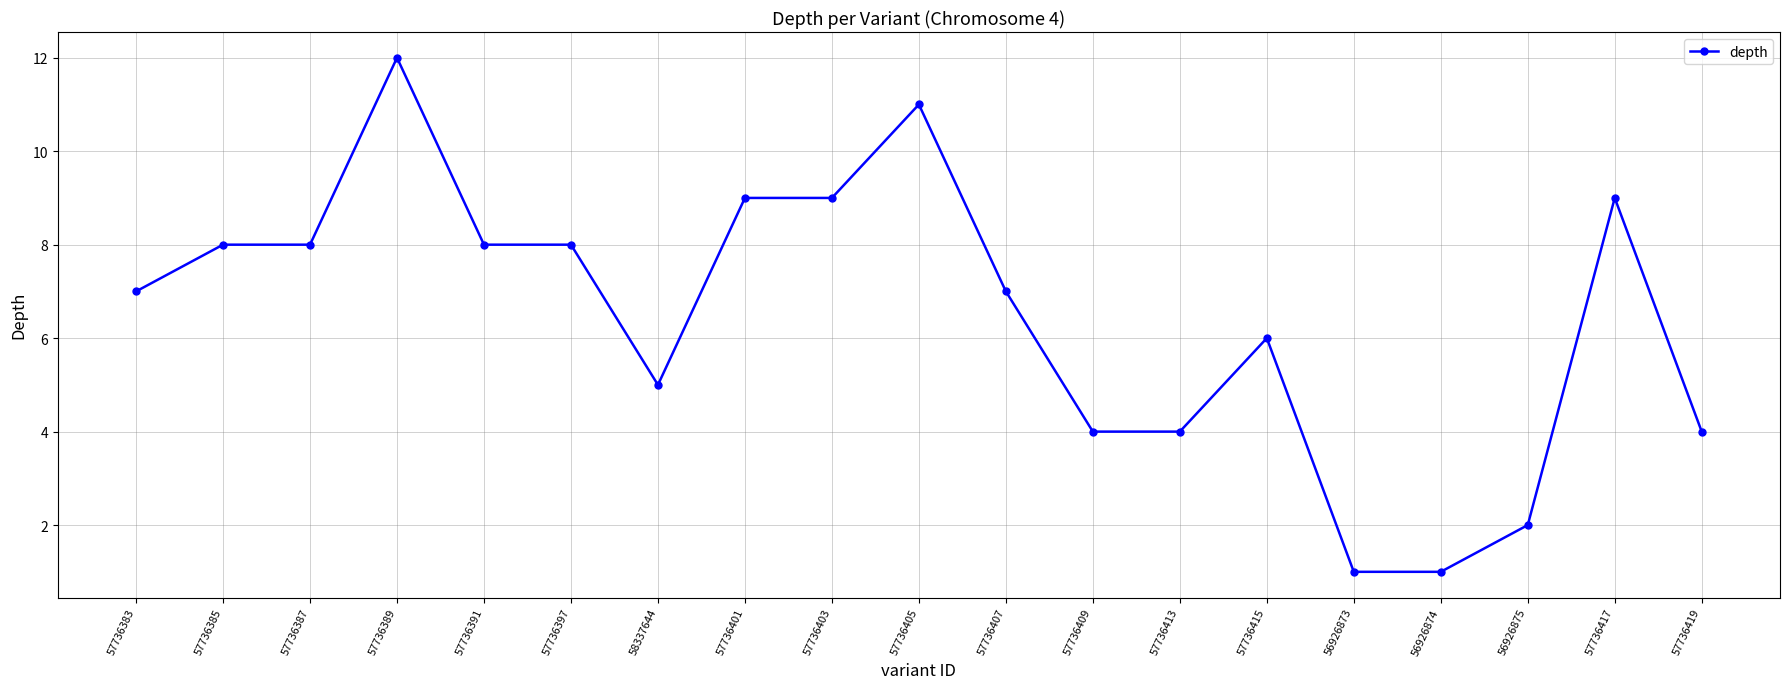

Reading right to left, list all the values displayed in this chart.

4	9	2	1	1	6	4	4	7	11	9	9	5	8	8	12	8	8	7